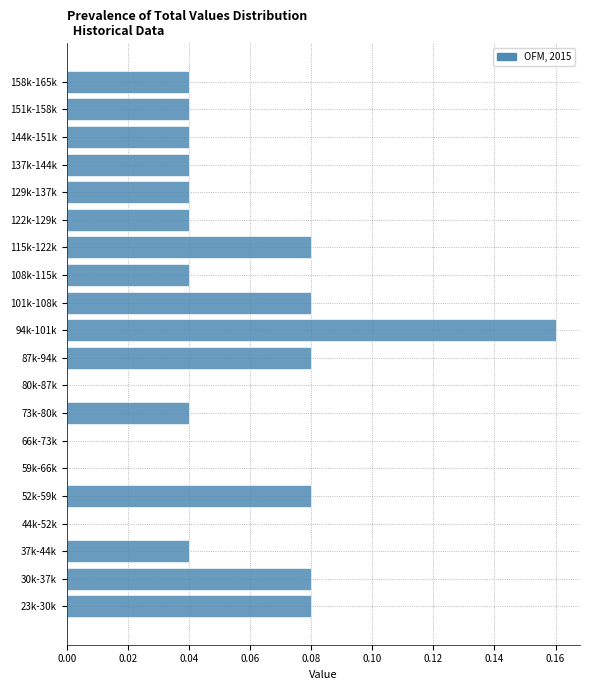

What is the sum of all values?

1.0